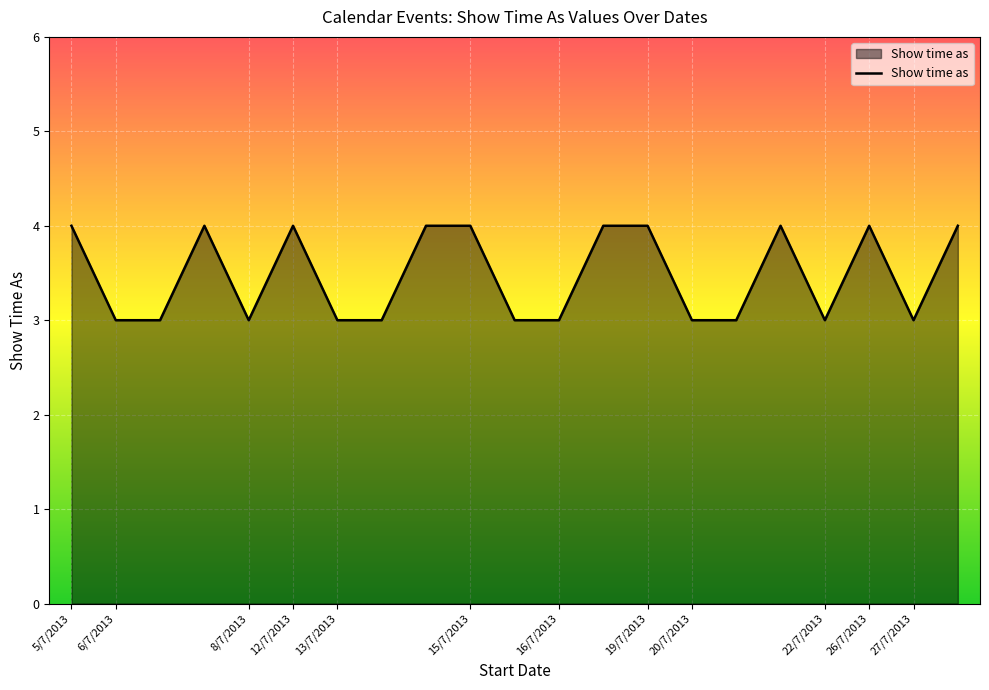

What is the smallest value displayed?

3